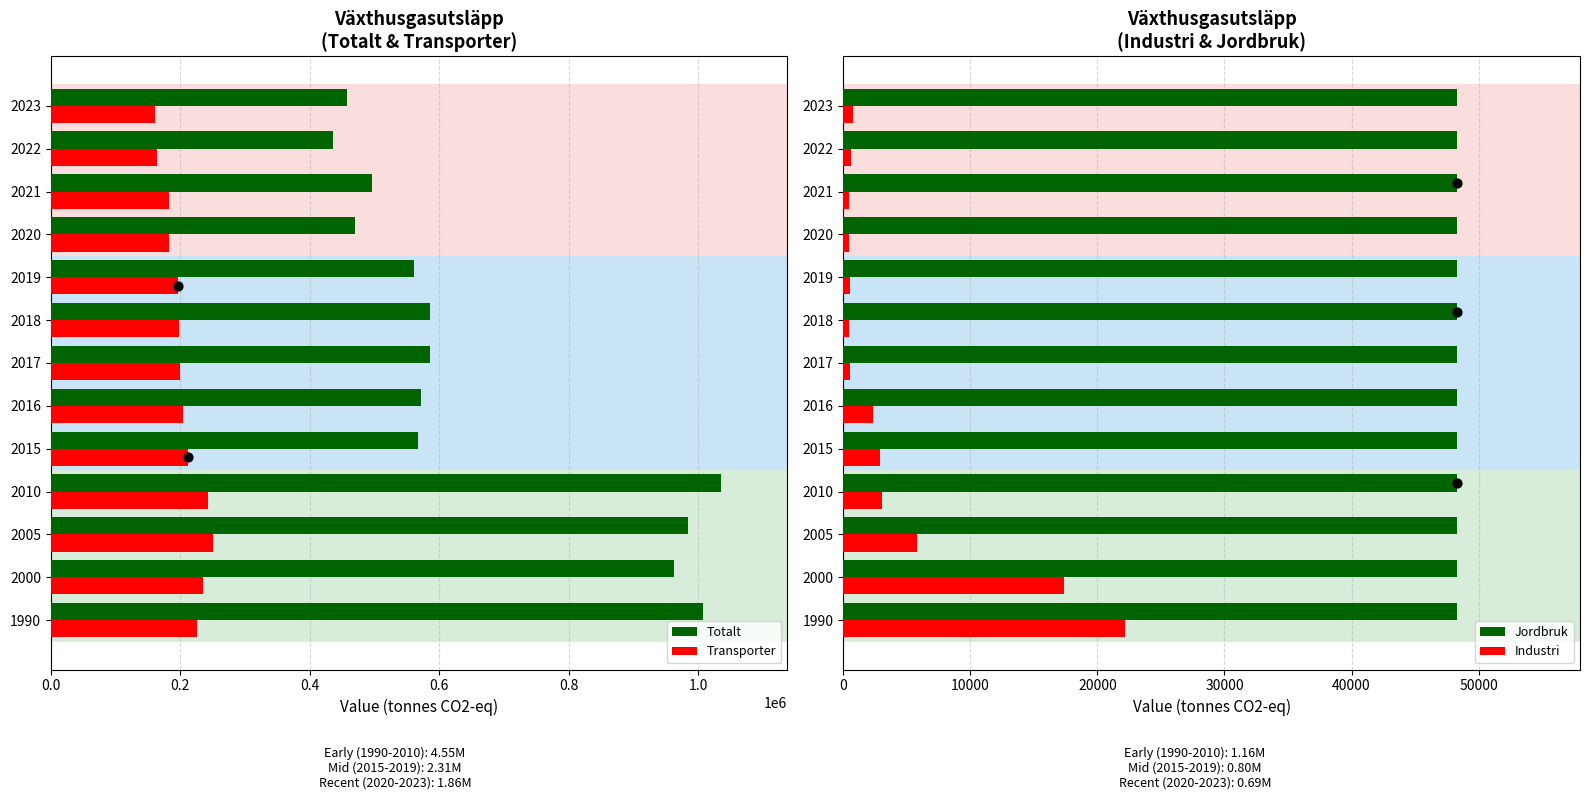

At how many categories does at least one series exceed 222887?

13